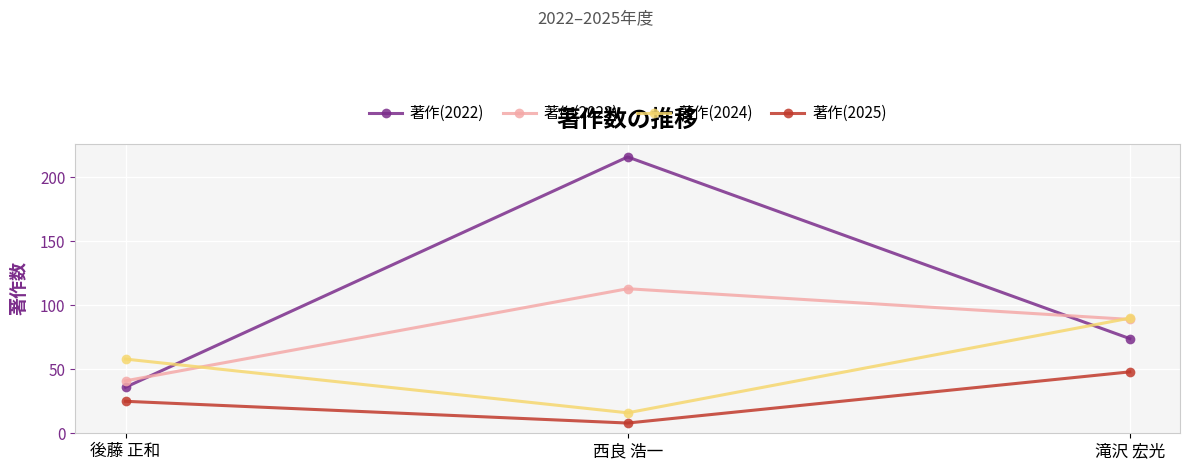

What is the sum of all 著作(2022) values?

326